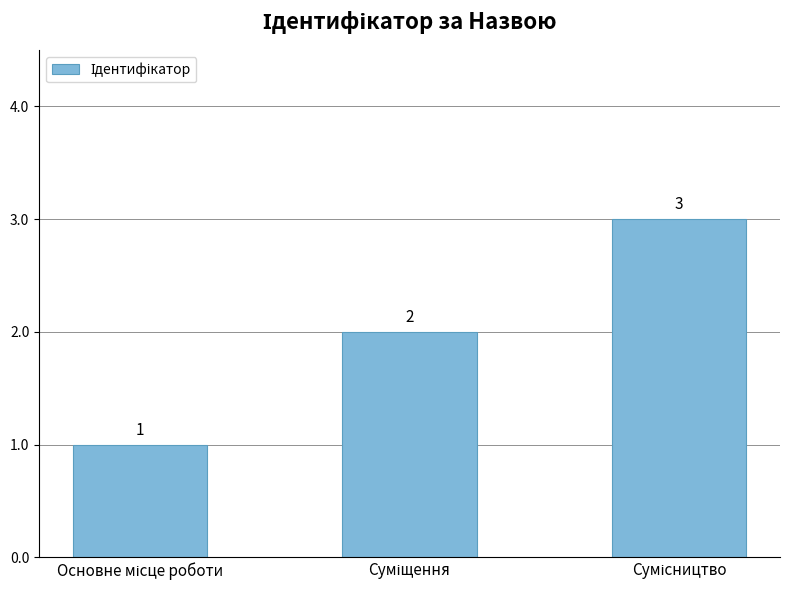

What is the sum of all values?

6